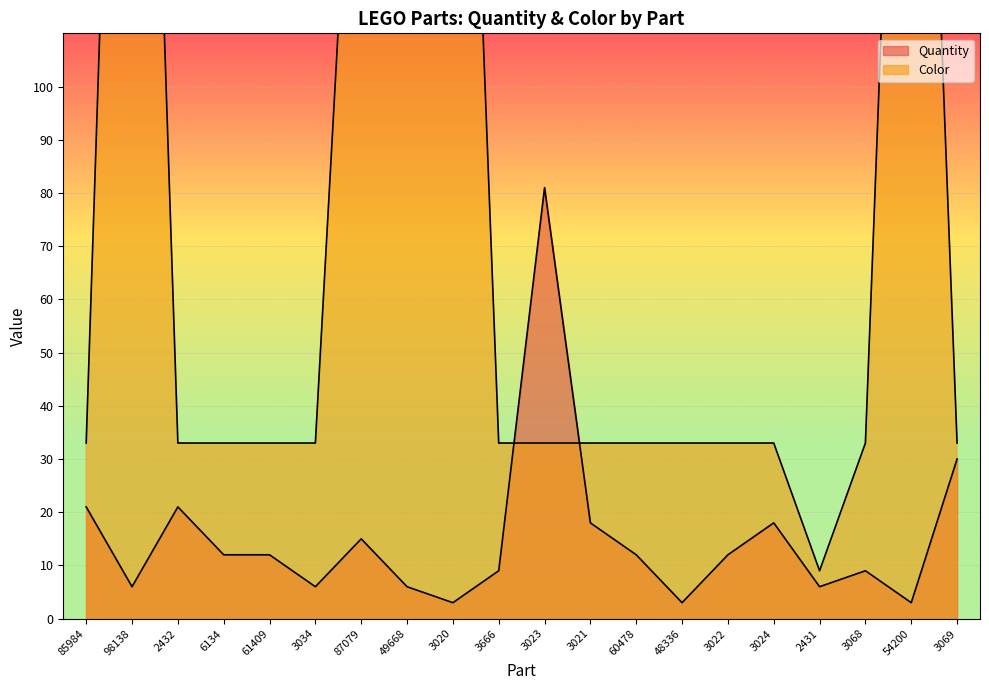

What is the value of the Color point at the 15th from the left?

33